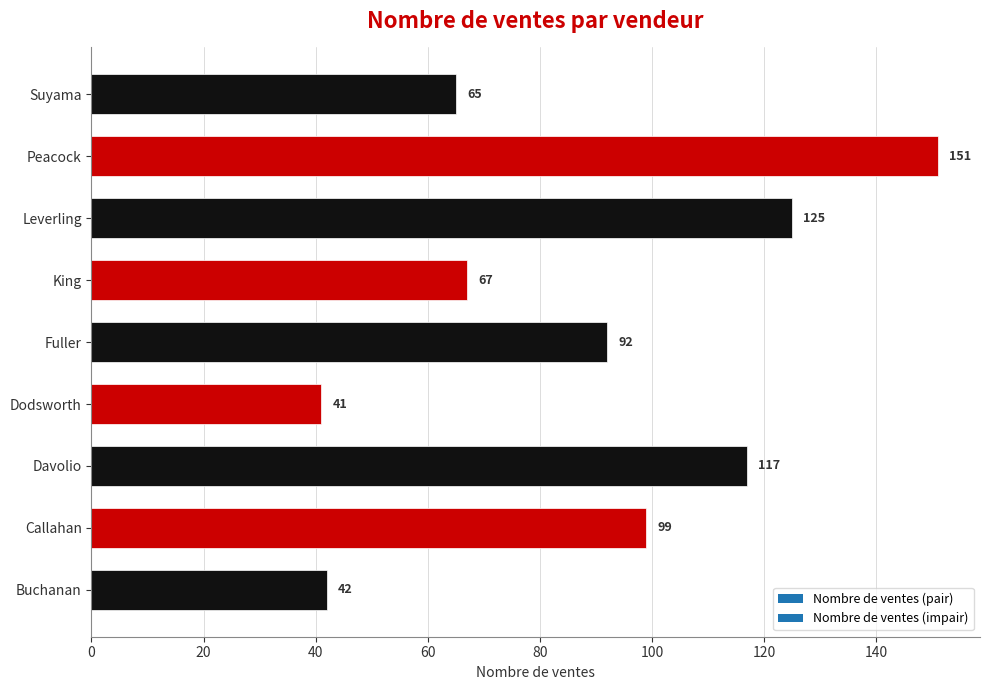

The chart shows a value of 41 at Dodsworth. True or false?

True